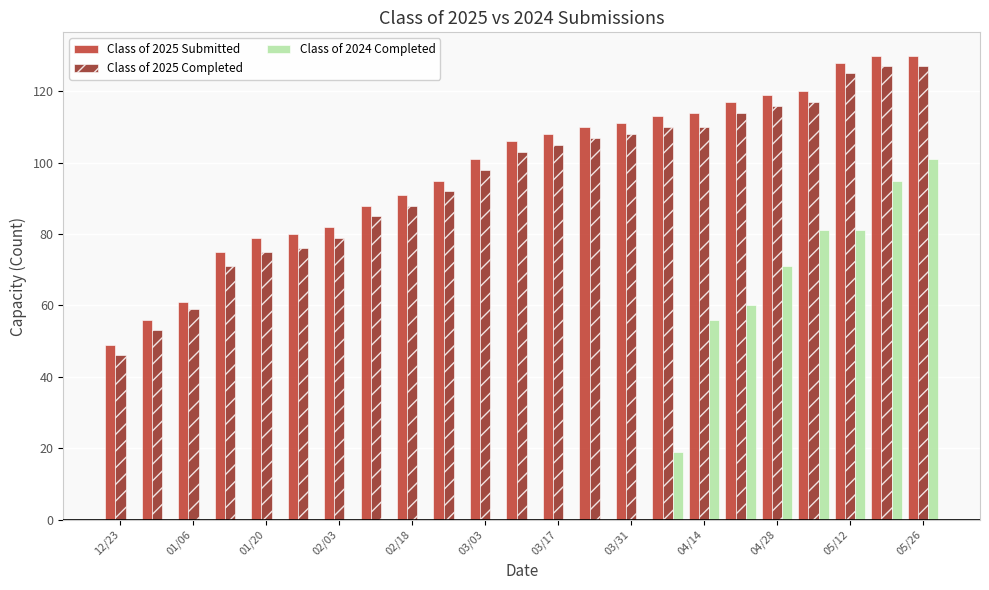

What are all the series names shown in the legend?

Class of 2025 Submitted, Class of 2025 Completed, Class of 2024 Completed